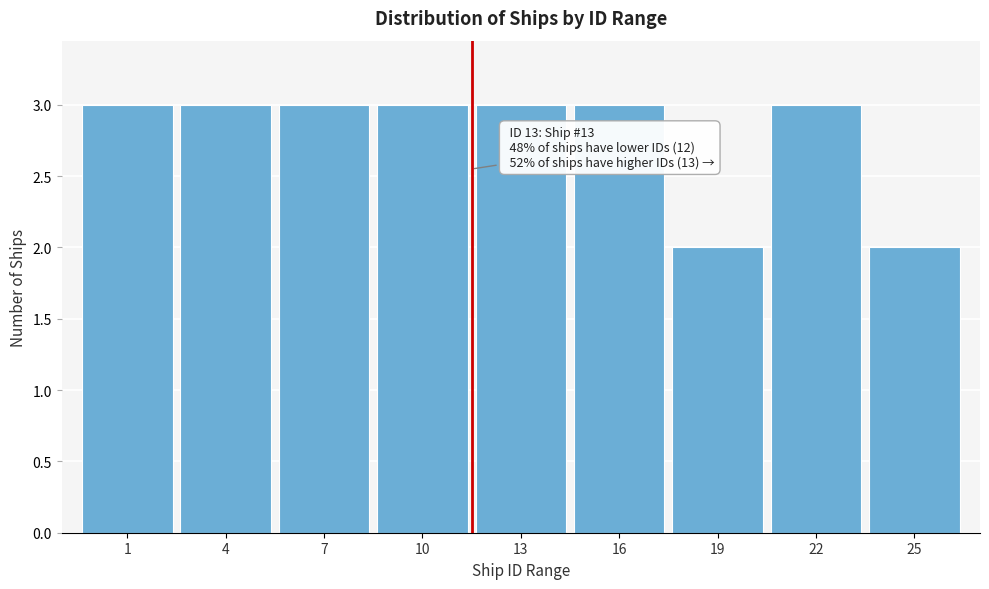

Reading right to left, what are all the values shown in this chart?

25=2	22=3	19=2	16=3	13=3	10=3	7=3	4=3	1=3